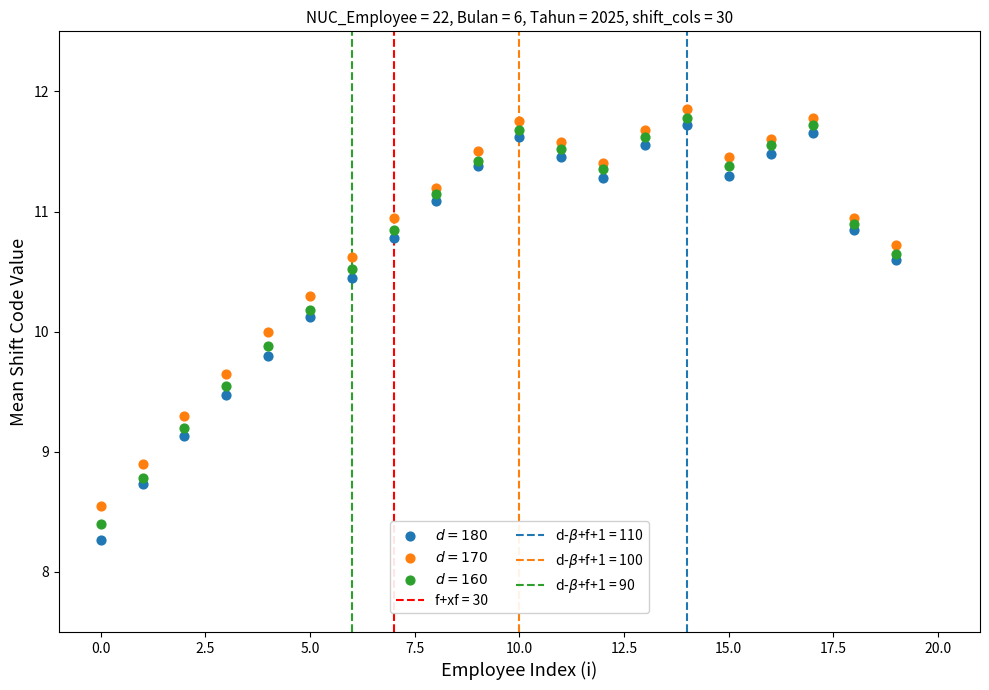

Which series contains the lowest Y value?

$d = 180$